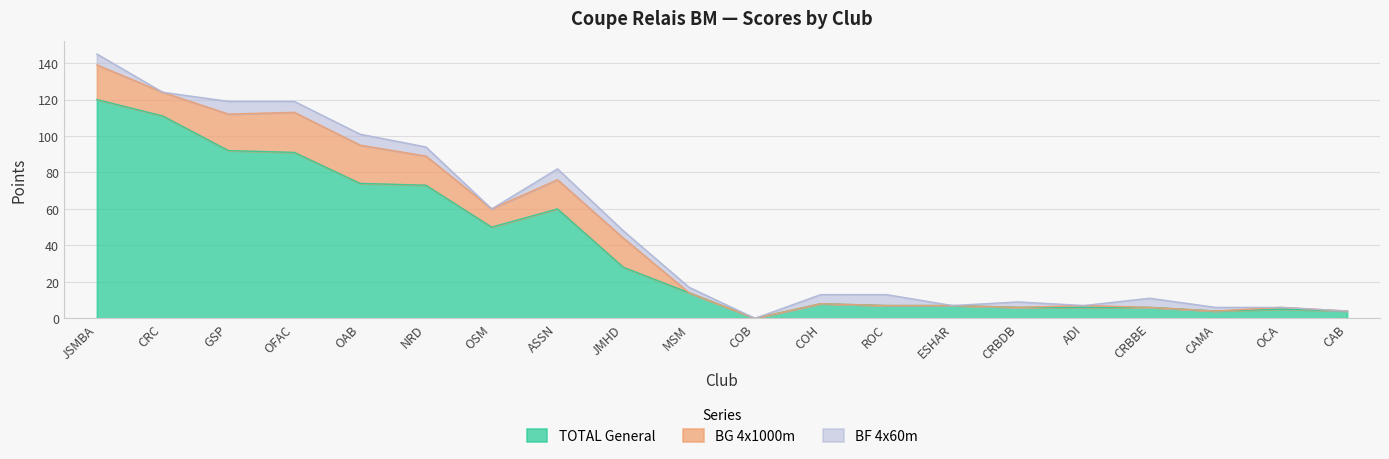

Where does the TOTAL General series first go above 14?

JSMBA